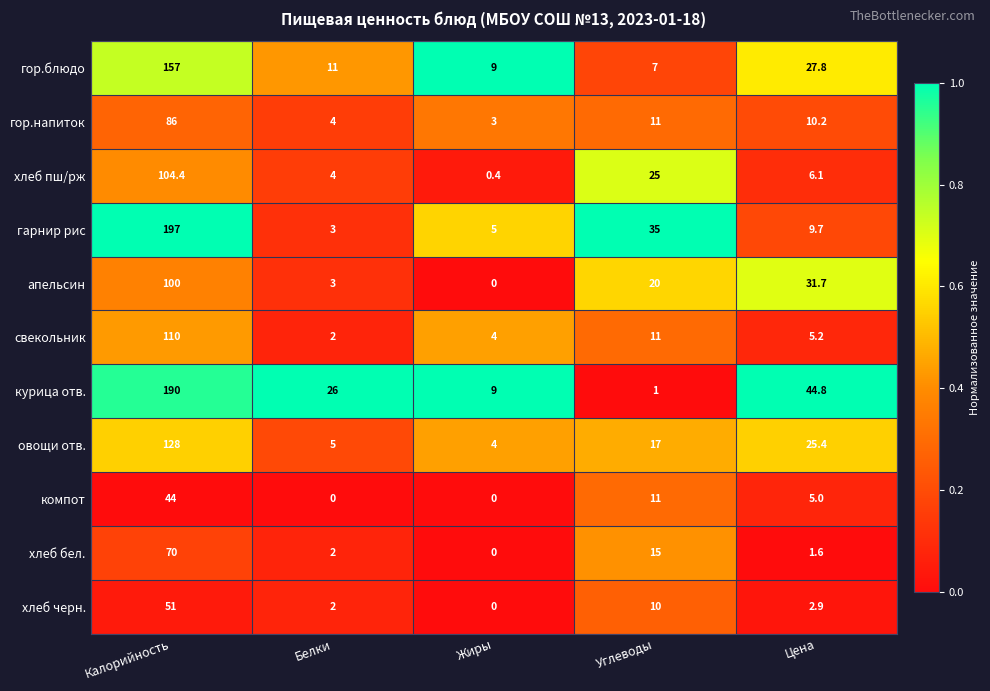

What is the difference between the maximum and minimum values in the свекольник series?

108.0